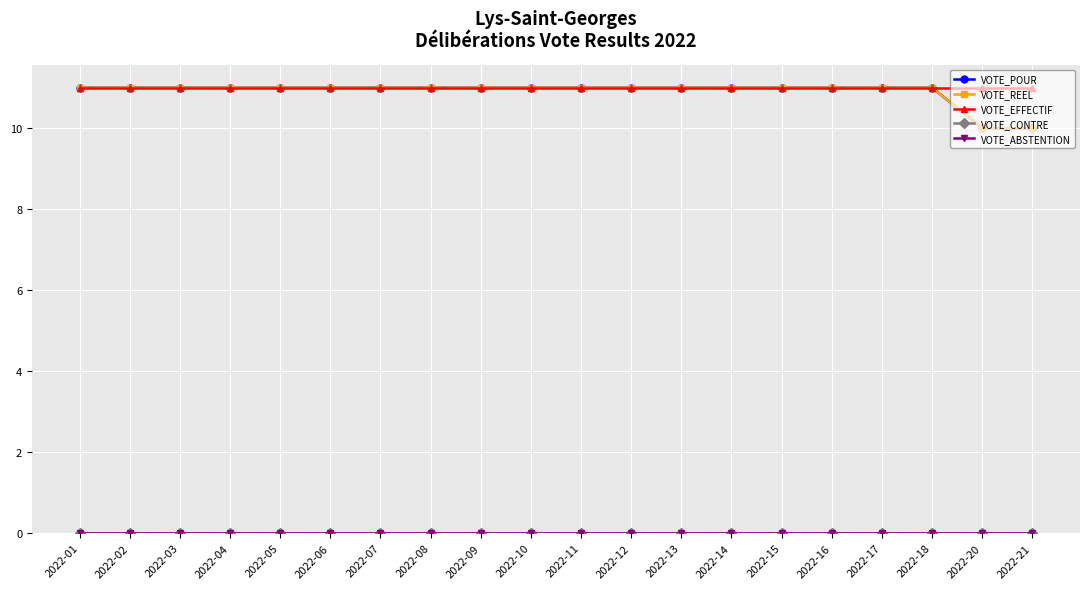

Is this an area chart (filled region under the line)?

No